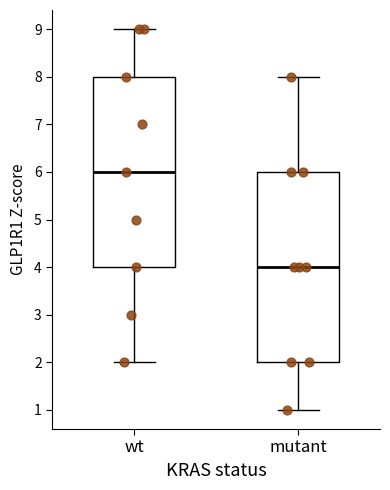

Reading left to right, read every box against the y-axis: the position of its median line, the range the box covers, and the ends of its whiskers. The values are not printed on the chart, so give them approximately, as read against the axis.

wt: median 6, box 4 to 8, whiskers 2 to 9
mutant: median 4, box 2 to 6, whiskers 1 to 8